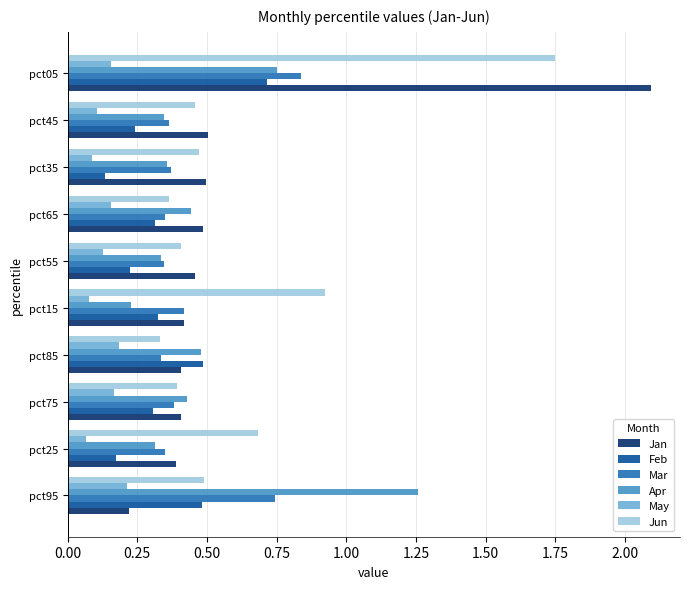

How many categories are shown in the chart?

10